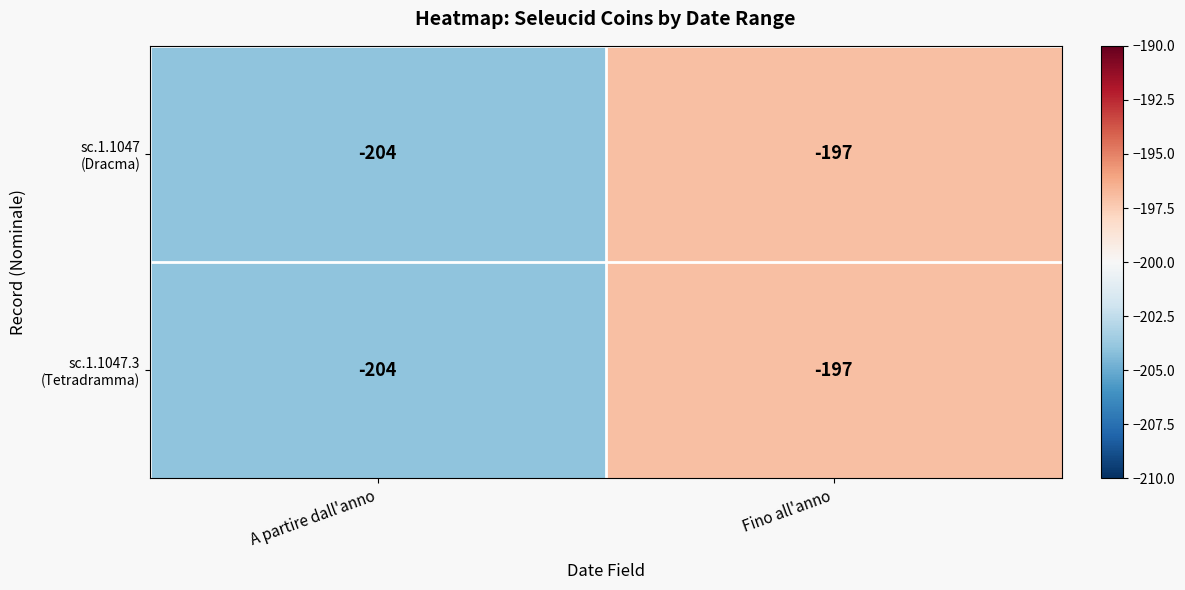

What is the total value across all series at A partire dall'anno?

-408